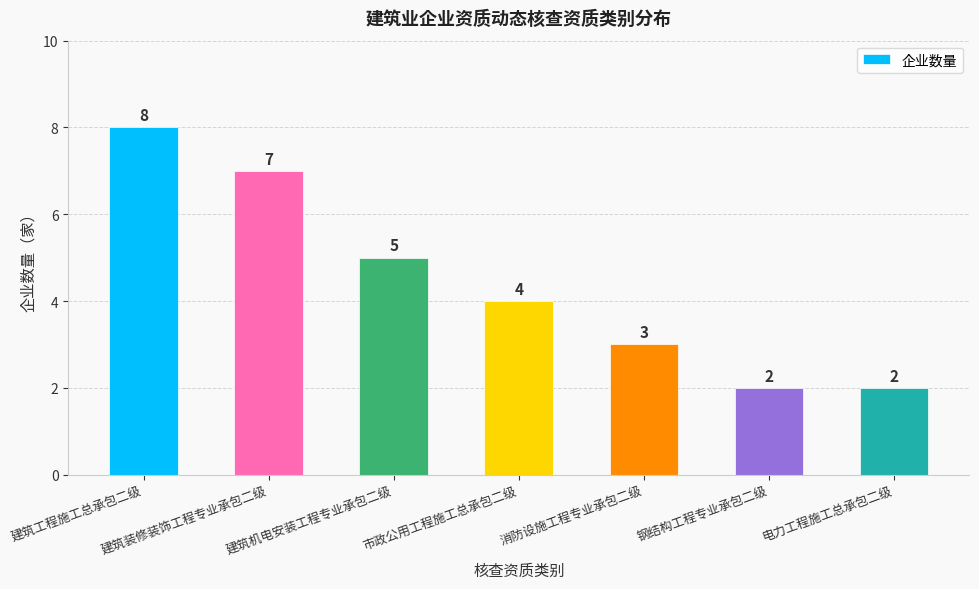

The value at 建筑工程施工总承包二级 is 8. True or false?

True